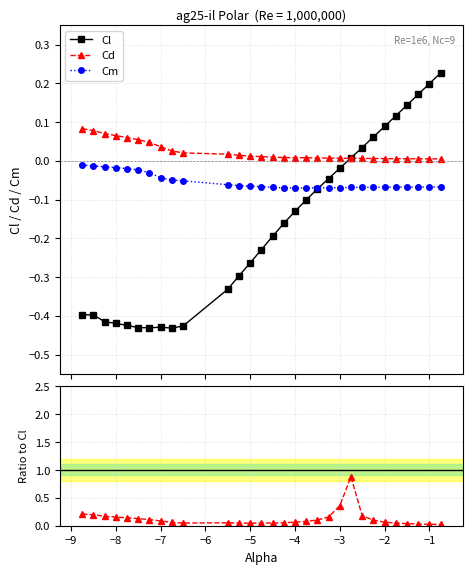

How many values in Cl are below zero?

21